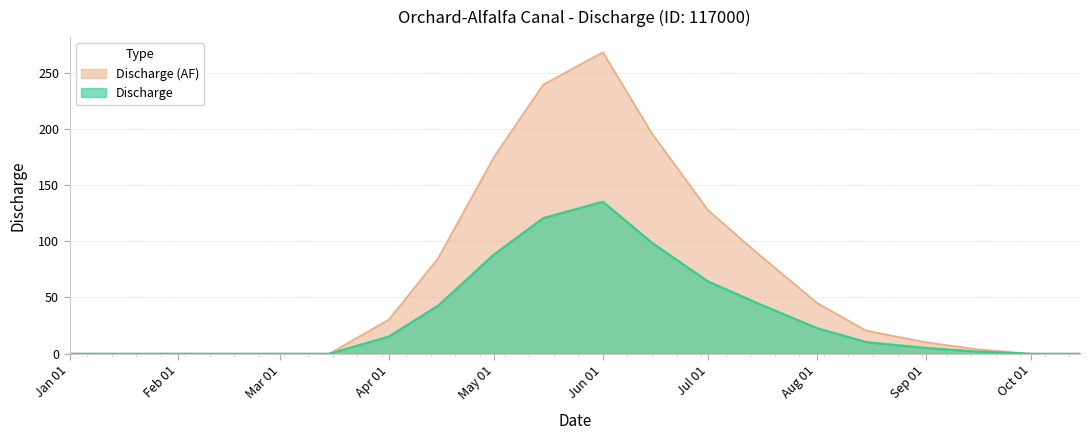

Which series has the largest total across all categories?

Discharge (AF)